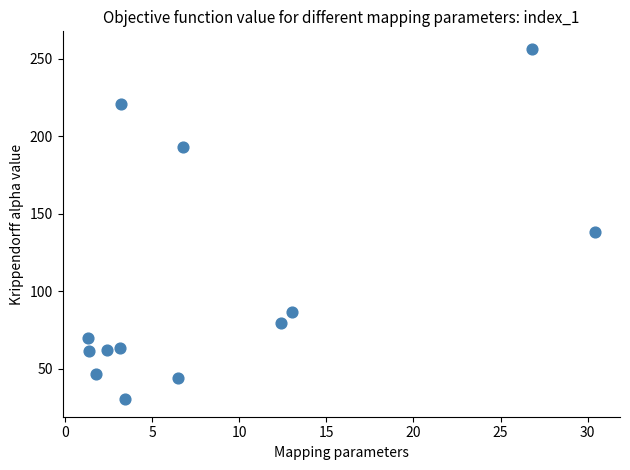

What Y value in the scatter plot is closest to 143?

138.4